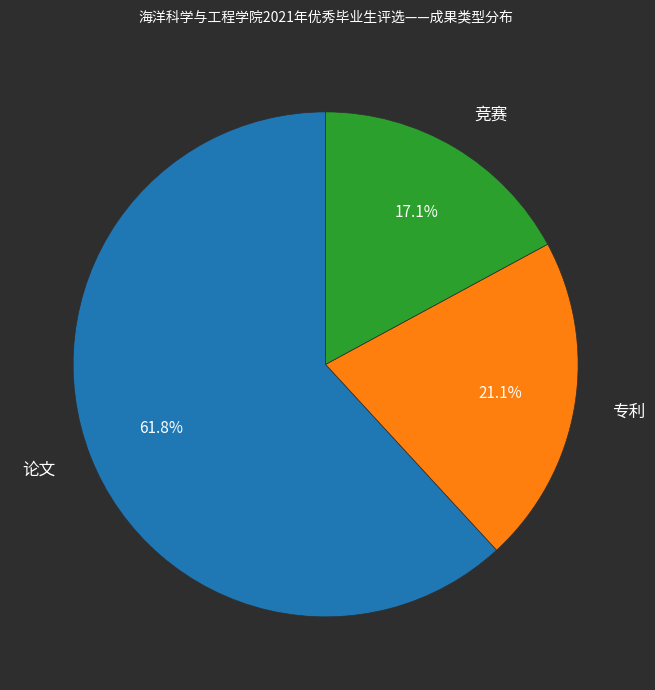

Which slice represents more than half of the pie?

论文